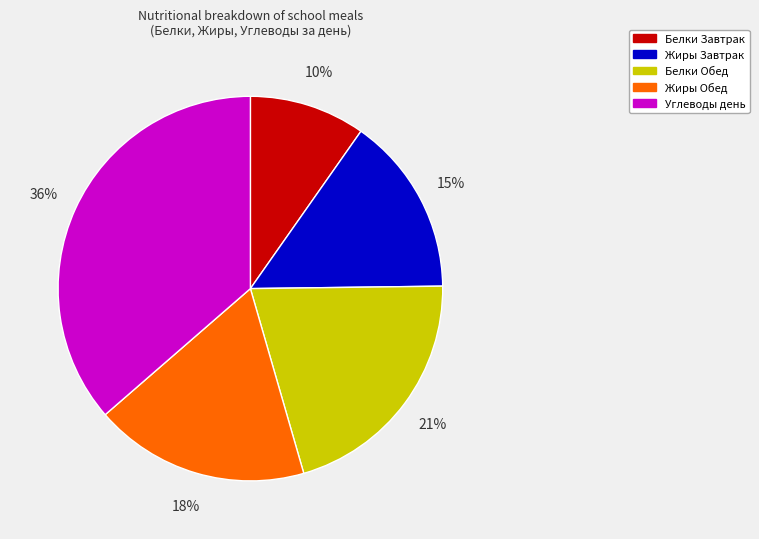

Which has a higher value, Белки Завтрак or Белки Обед?

Белки Обед